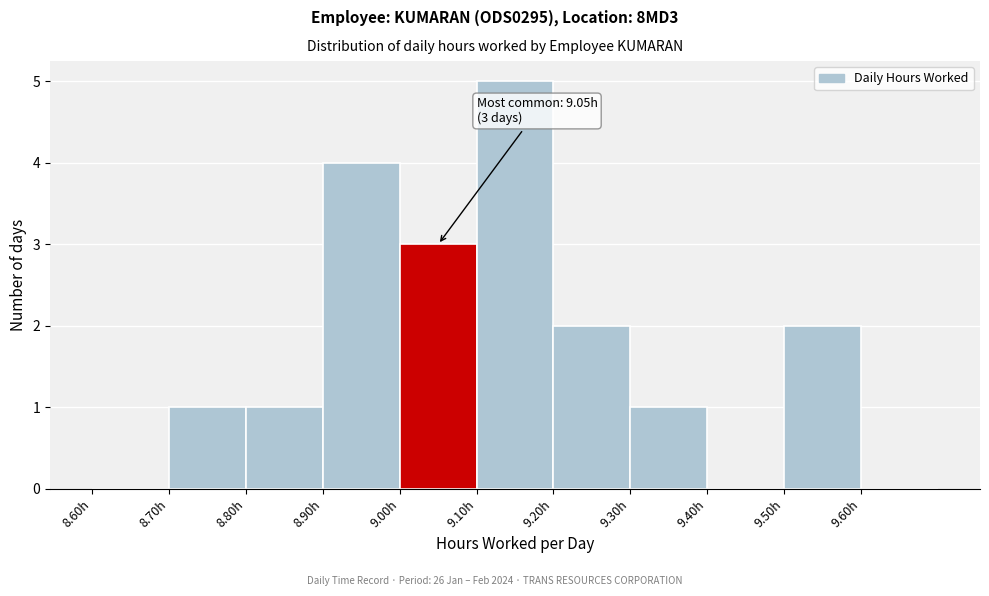

Which range on the x-axis has the tallest bar?

9.1 to 9.2